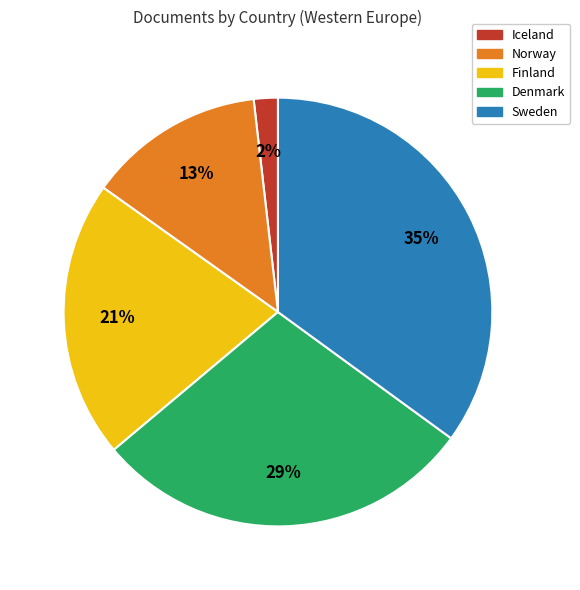

Is it true that Finland is 21% of the pie?

True